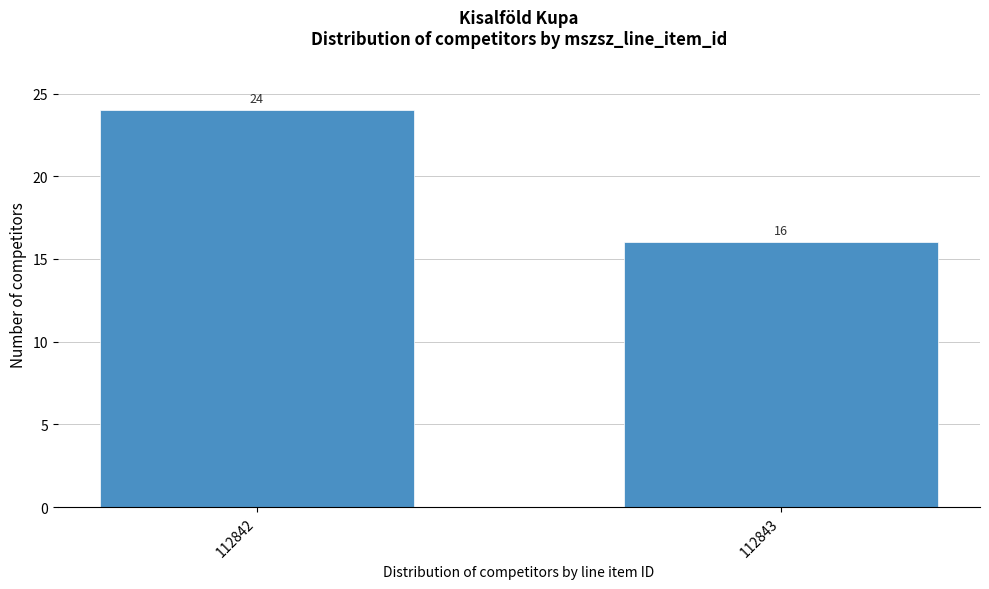

Reading left to right, what are all the values shown in this chart?

24	16